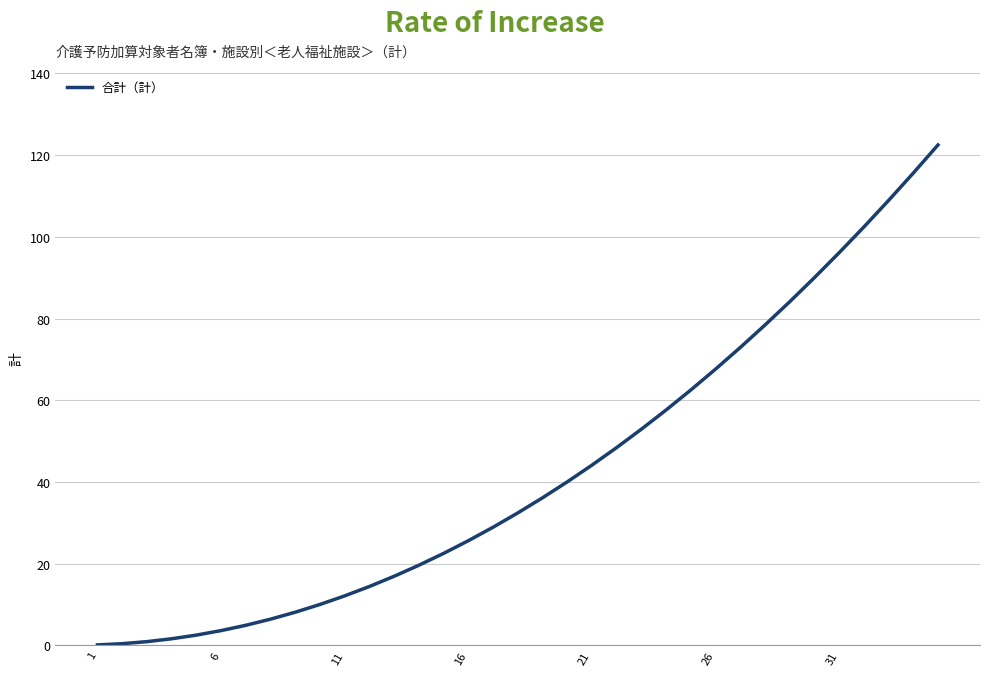

What is the average value?

42.6